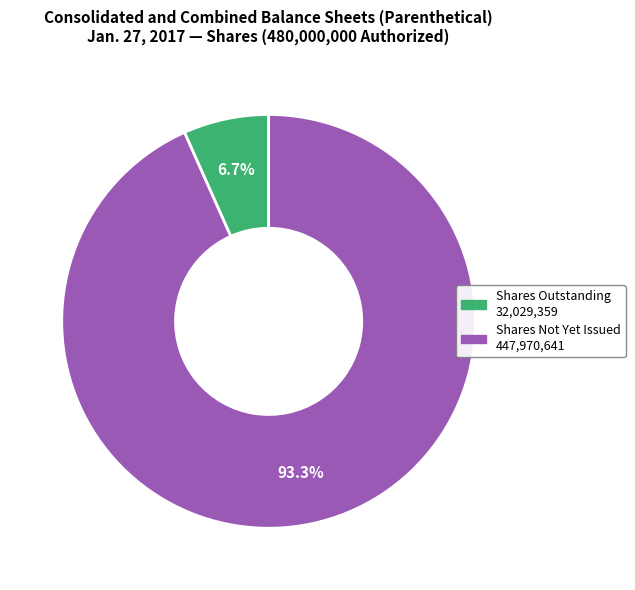

Is there a majority slice in this chart?

Yes